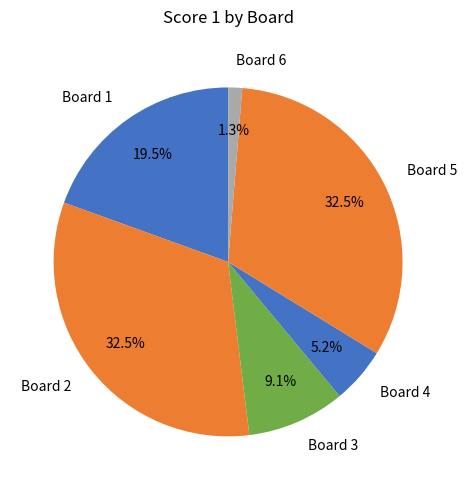

How many slices are in this pie chart?

6